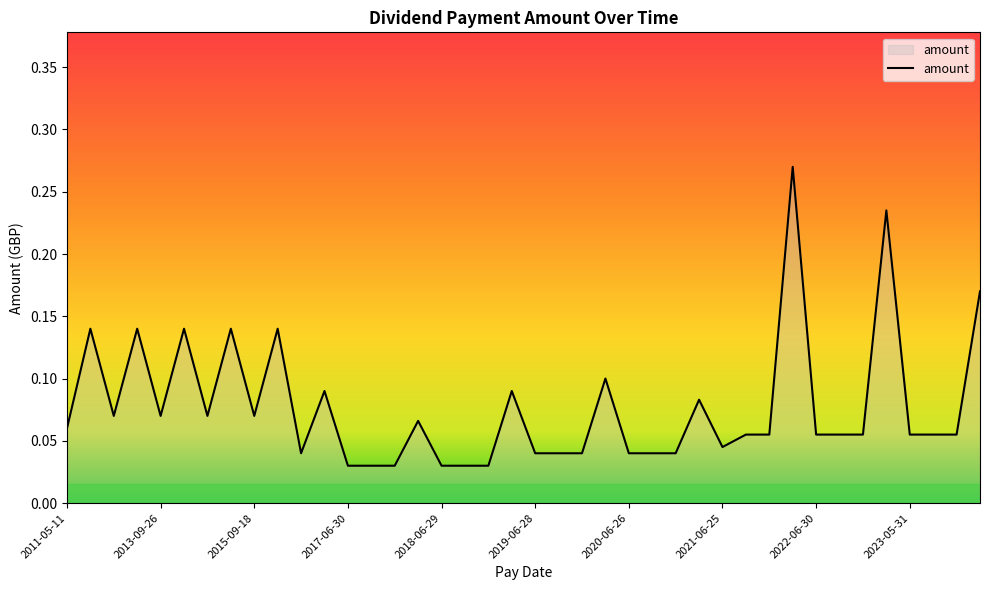

The value at 2022-06-30 is 0.0. True or false?

False